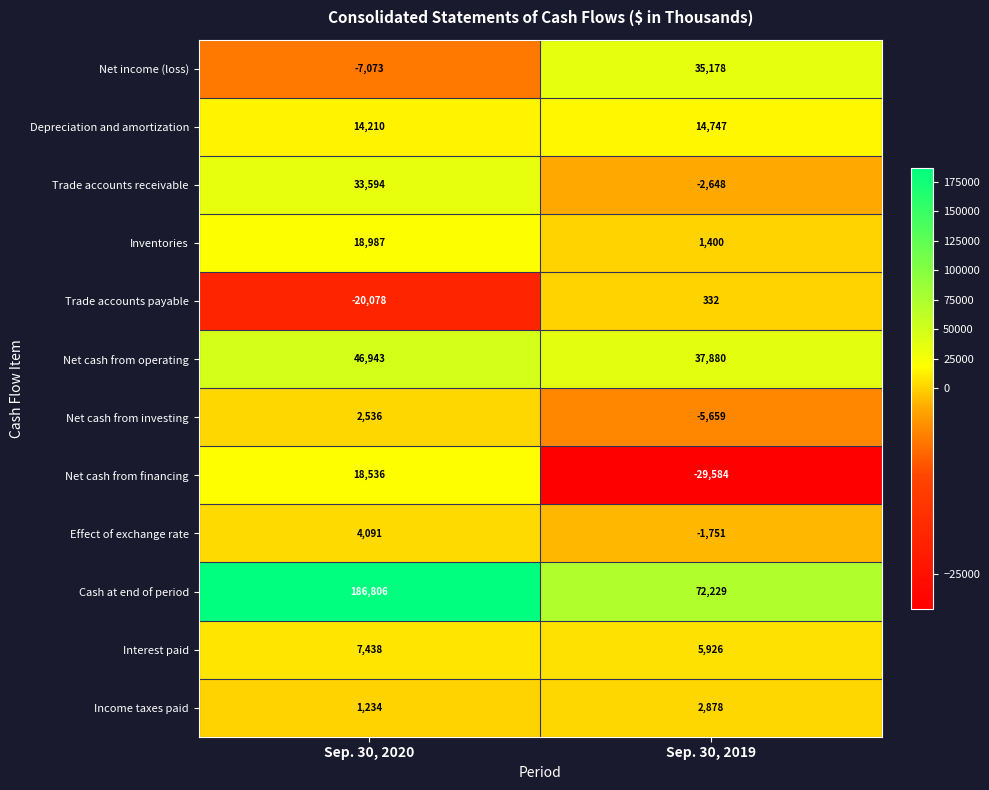

The Inventories series shows 940 at Sep. 30, 2019. True or false?

False